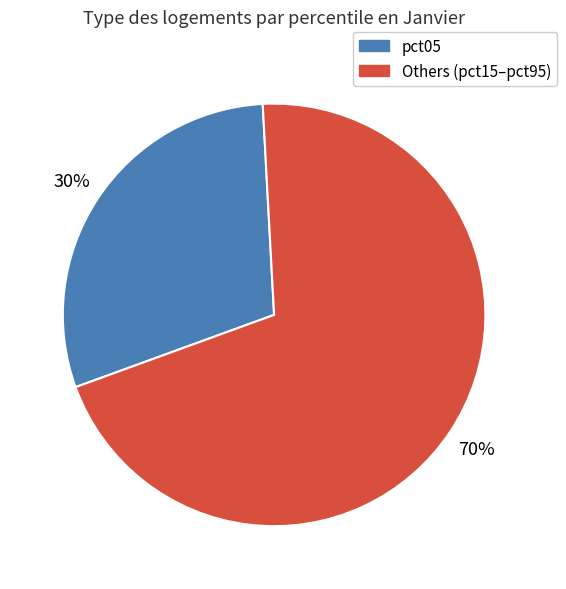

Is there any slice that represents more than half of the pie?

Yes